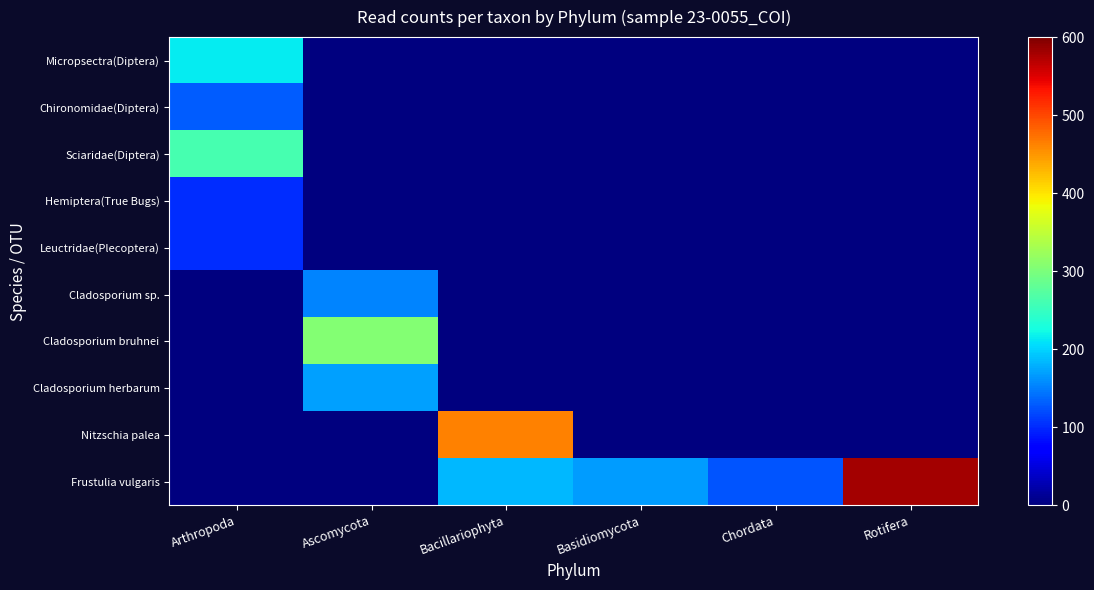

At Arthropoda, list the series in order from smallest to largest.

Cladosporium sp., Cladosporium bruhnei, Cladosporium herbarum, Nitzschia palea, Frustulia vulgaris, Hemiptera(True Bugs), Leuctridae(Plecoptera), Chironomidae(Diptera), Micropsectra(Diptera), Sciaridae(Diptera)